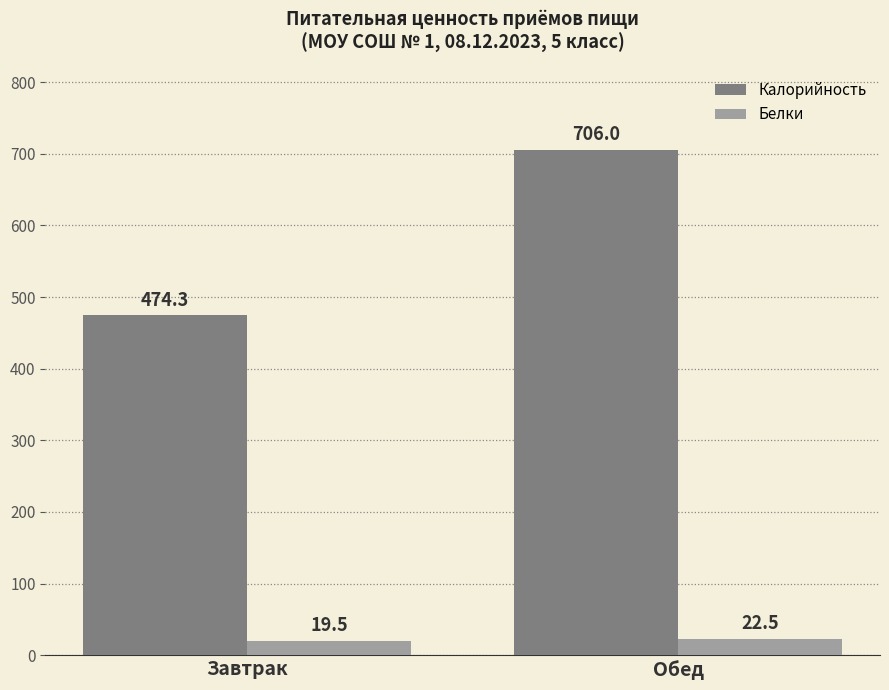

Which series has the largest total across all categories?

Калорийность